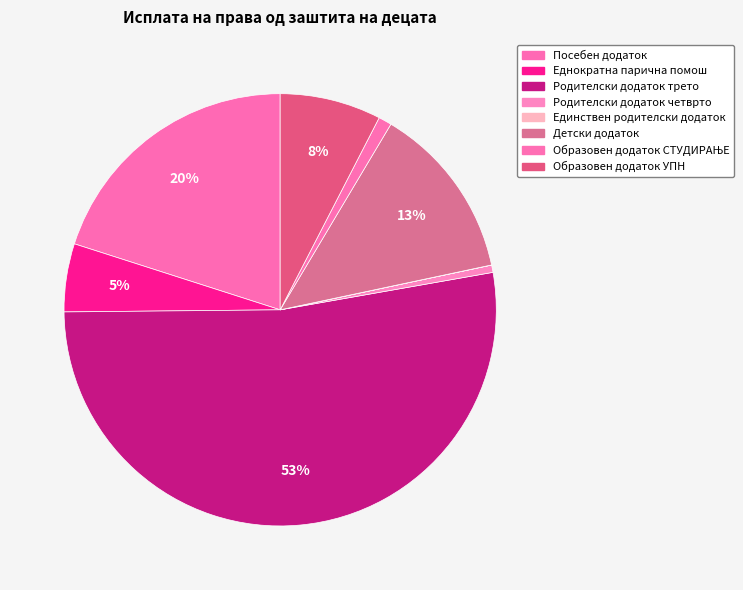

To the nearest percent, what portion does Еднократна парична помош represent?

5%